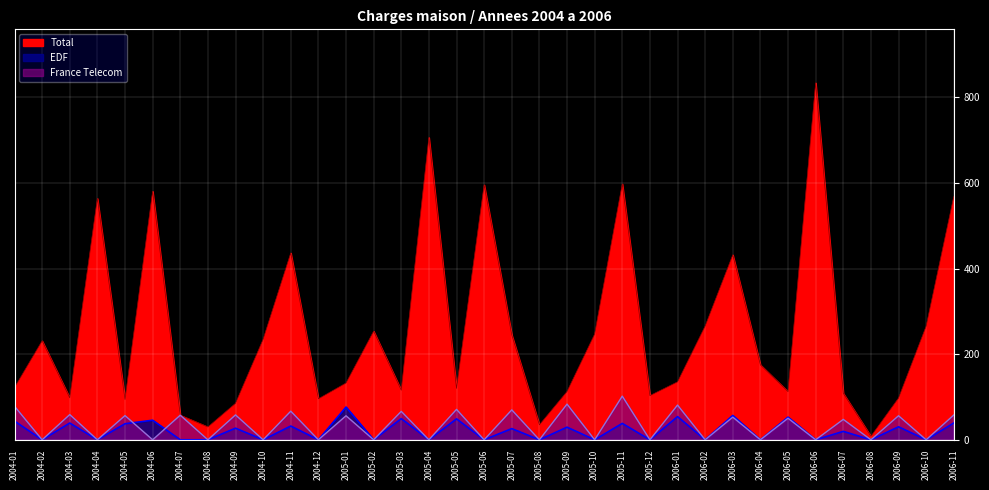

True or false: Total has a value of 43.8 at 2005-12.

False